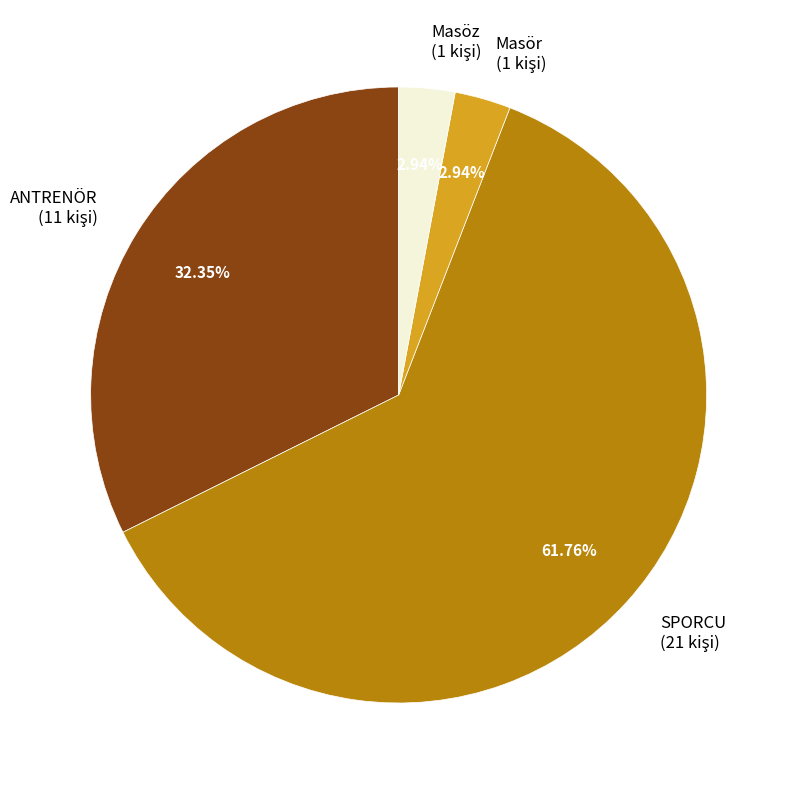

How many segments does this pie chart have?

4